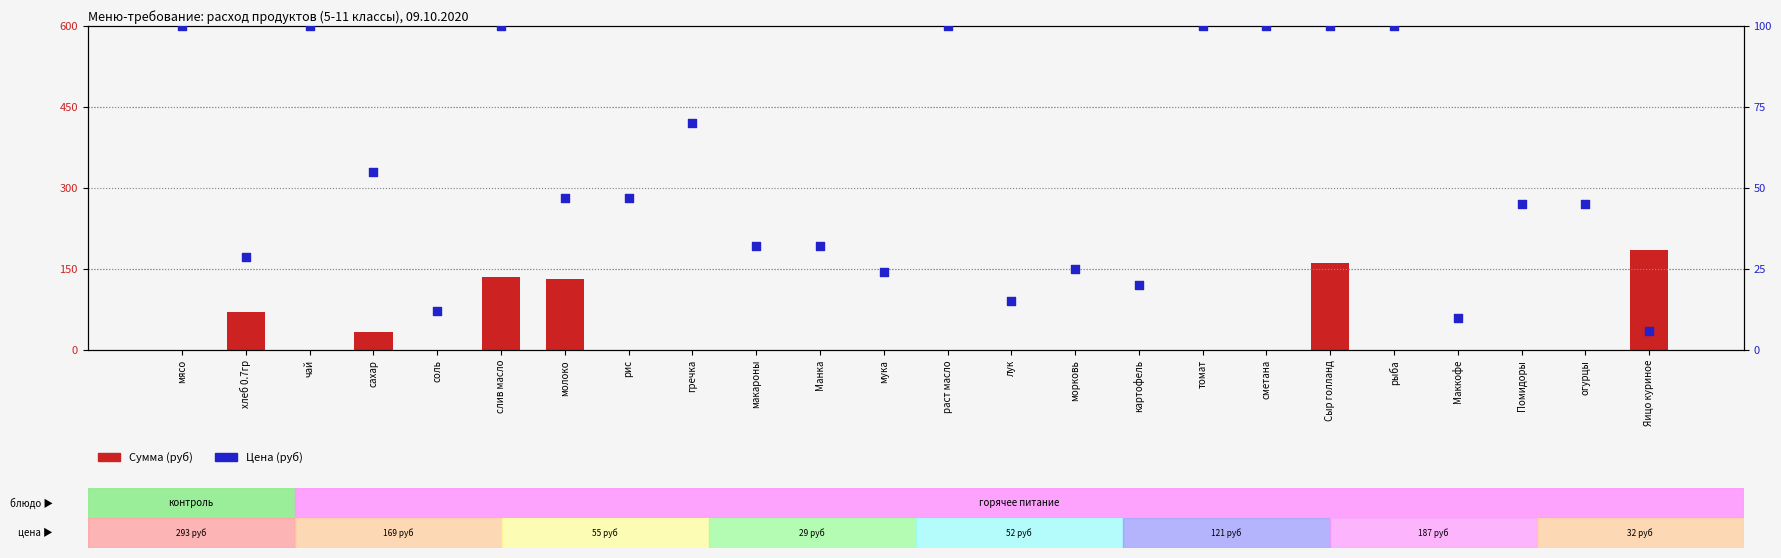

Is the value of Цена (руб) at морковь greater than the value of Сумма (руб) at сахар?

No